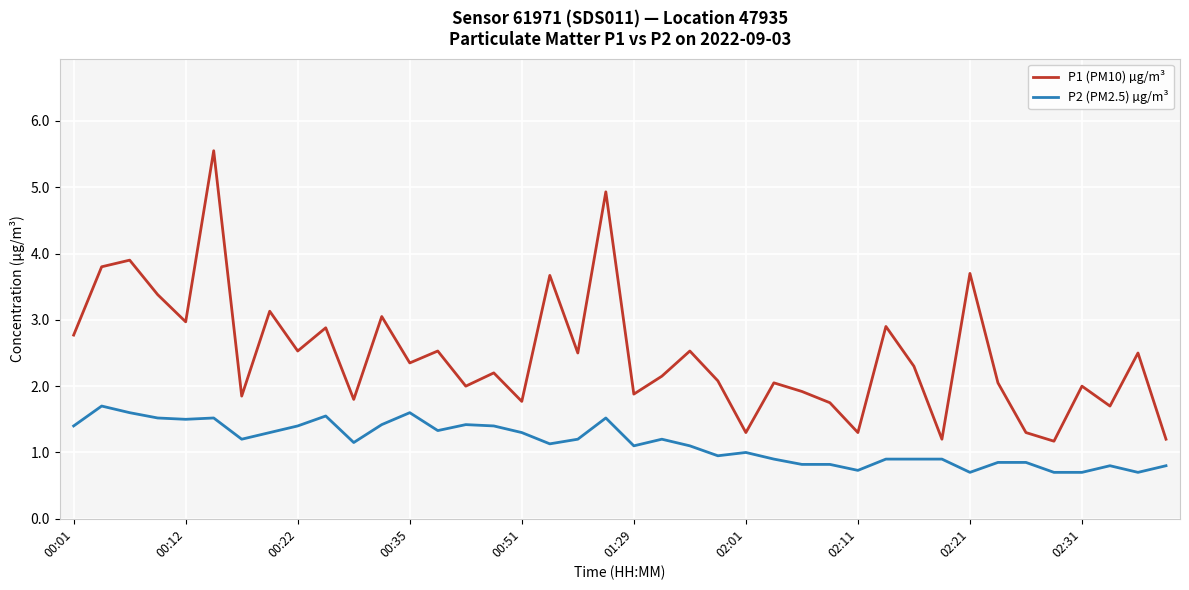

Rank the series by their average value, from lowest to highest.

P2 (PM2.5) µg/m³, P1 (PM10) µg/m³